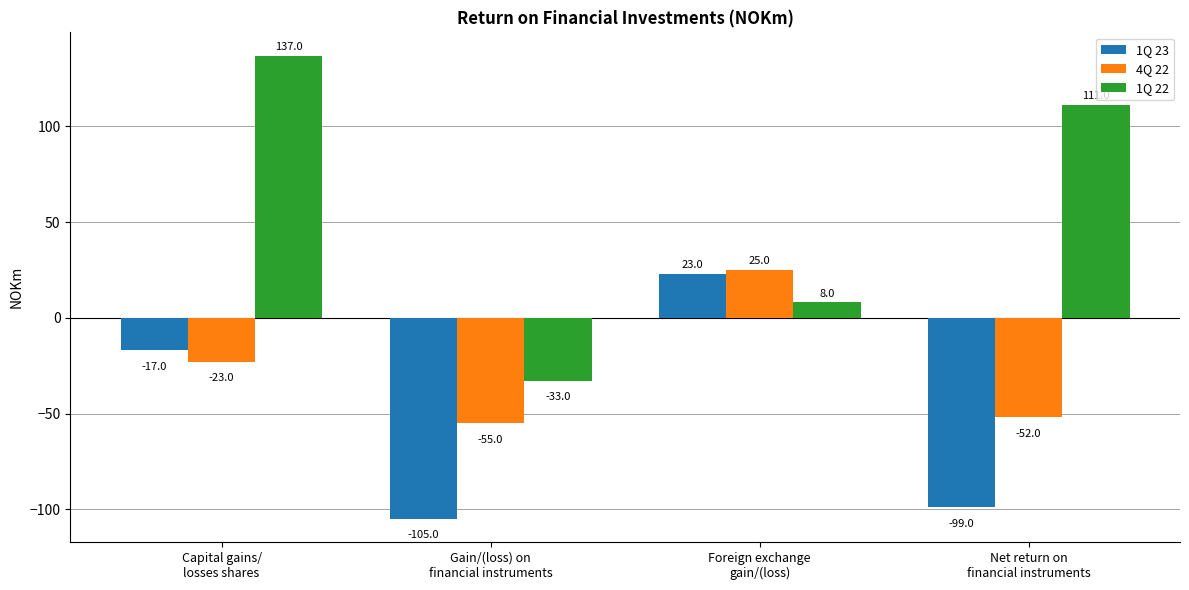

List the series in order of their overall mean, highest first.

1Q 22, 4Q 22, 1Q 23